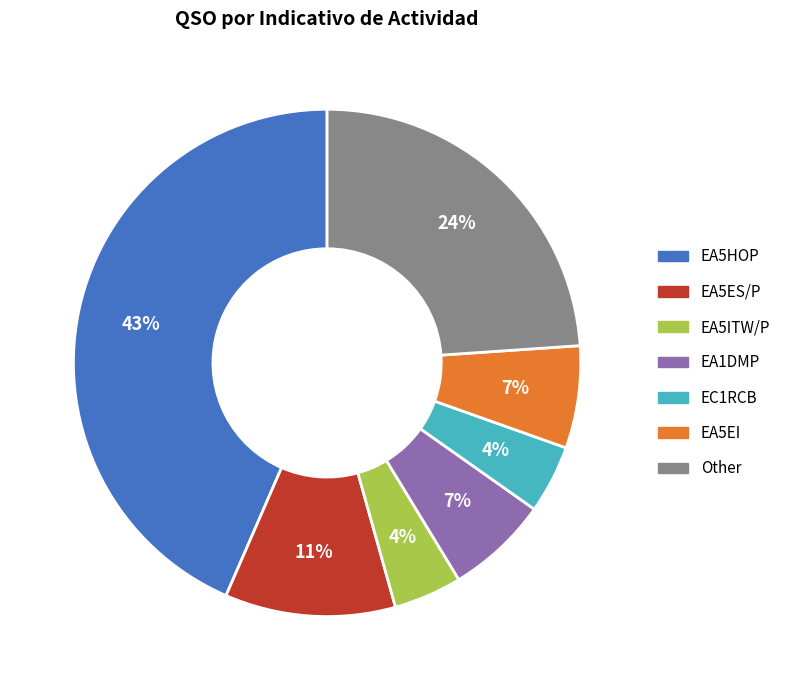

Count the number of slices in the pie.

7